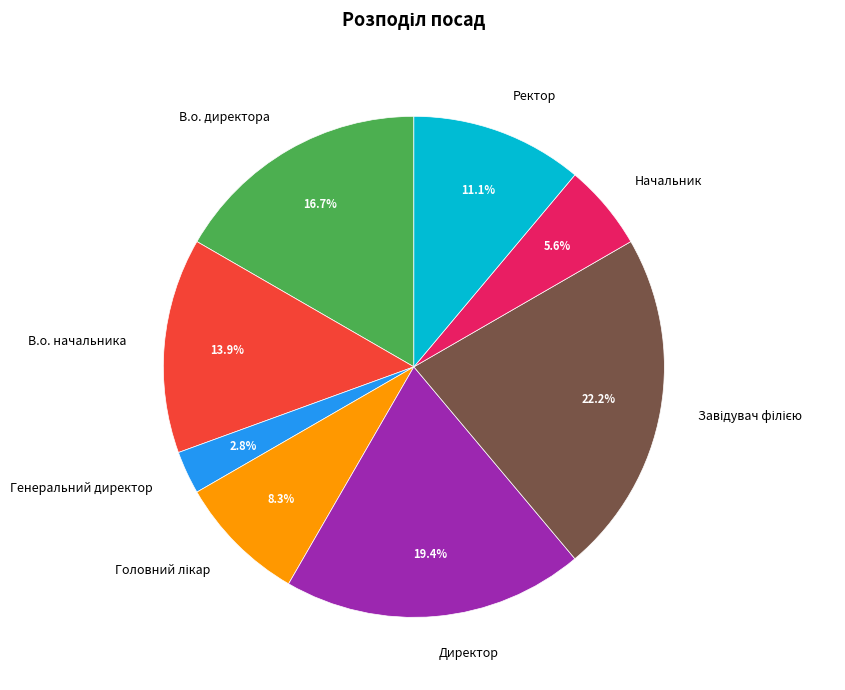

How many segments does this pie chart have?

8